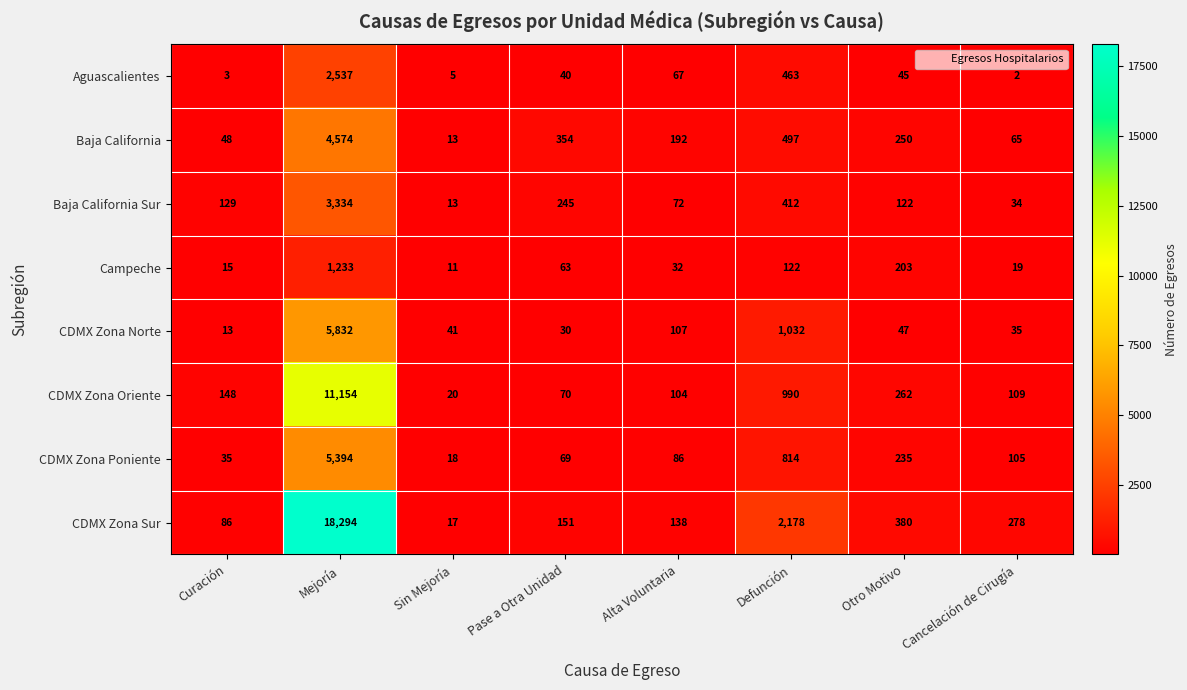

What is the sum of all Campeche values?

1698